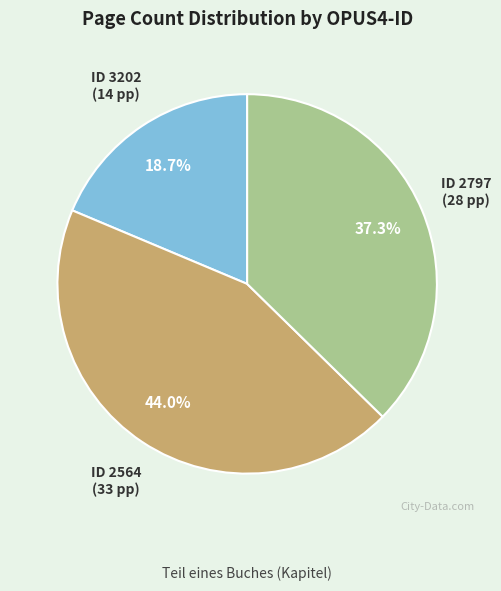

Is there a majority slice in this chart?

No